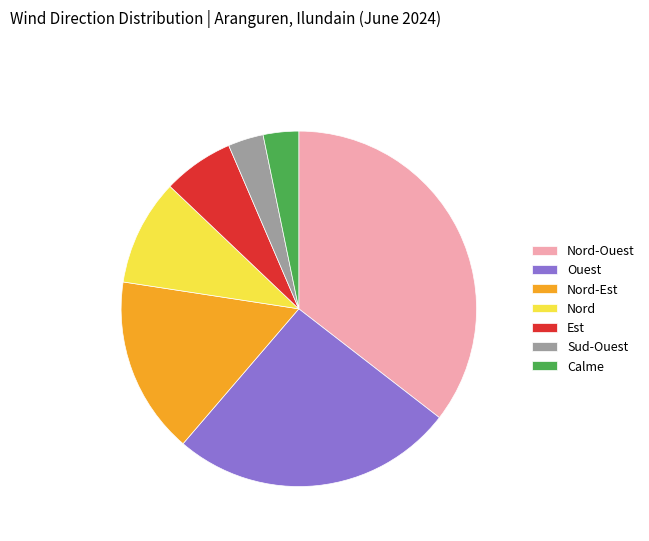

Which has a higher value, Calme or Nord-Est?

Nord-Est